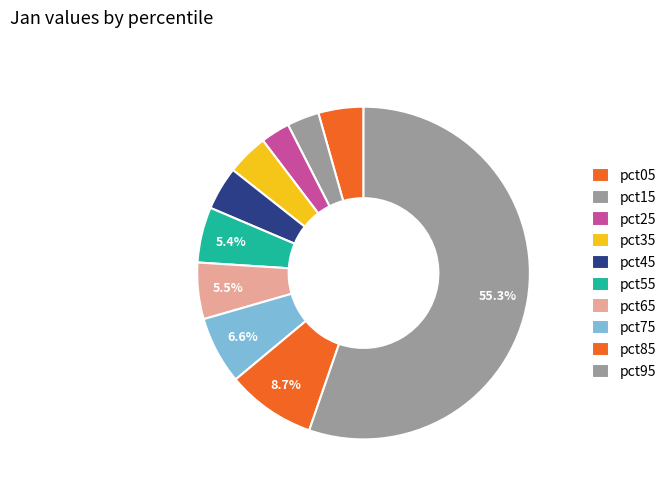

Which category has the smallest portion of the pie?

pct25